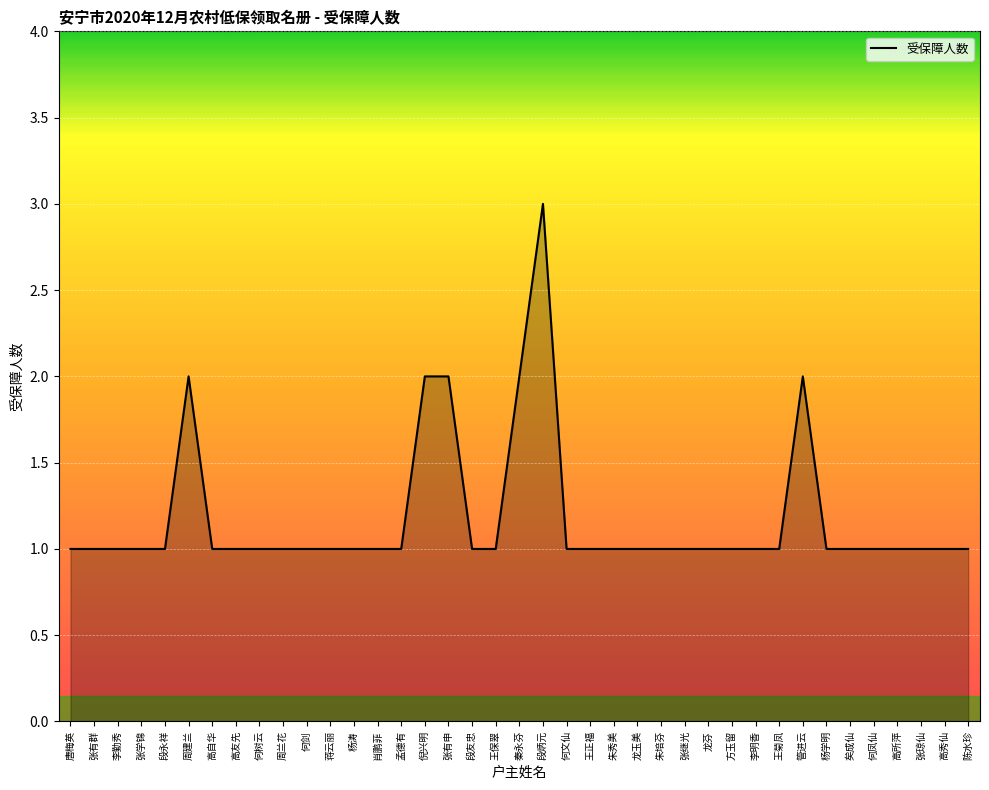

Approximately how many times larger is the value at 高友先 compared to 周兰花?

1.0